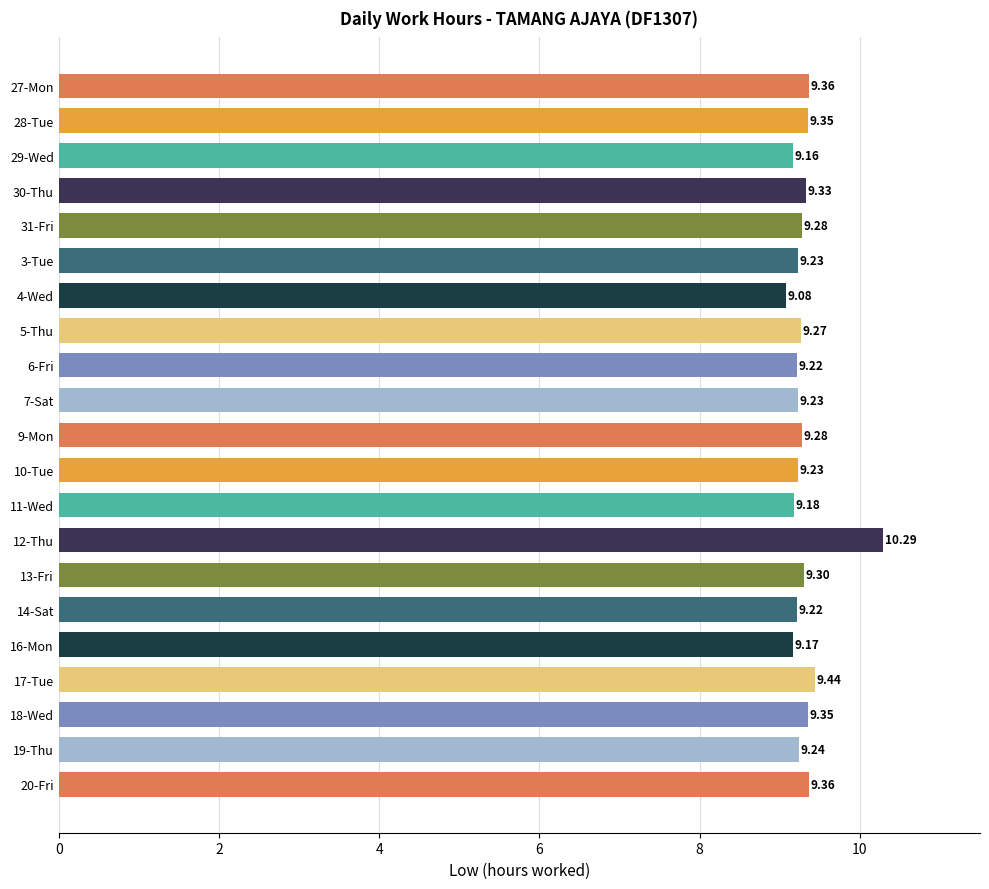

At which category does the chart reach its peak across all series?

12-Thu